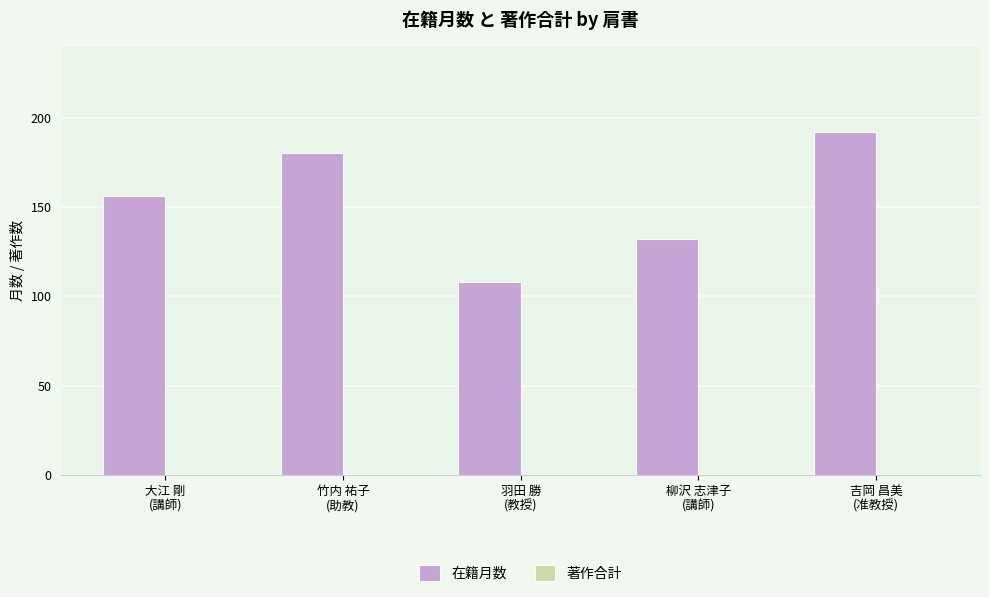

What is the maximum value shown in the chart?

192